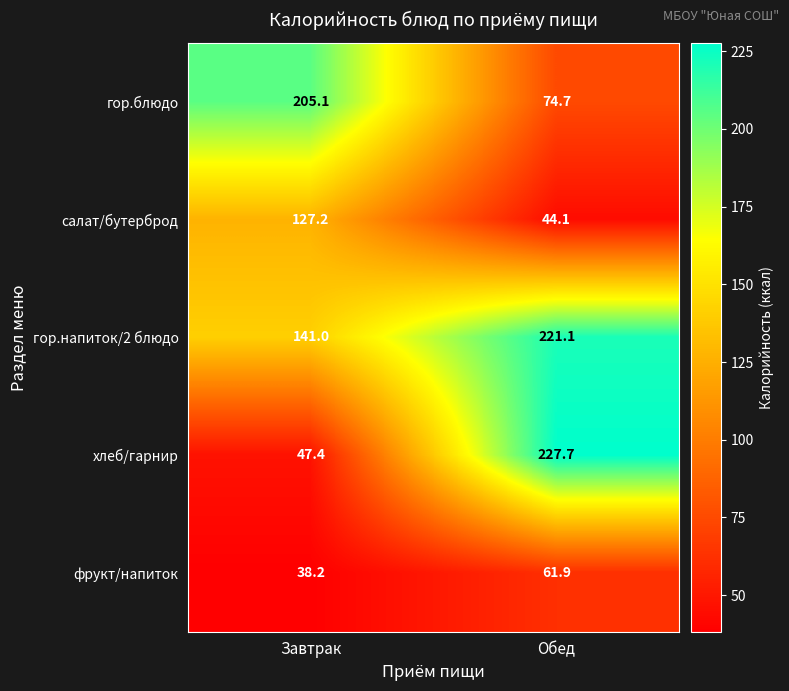

True or false: фрукт/напиток has a value of 61.9 at Обед.

True